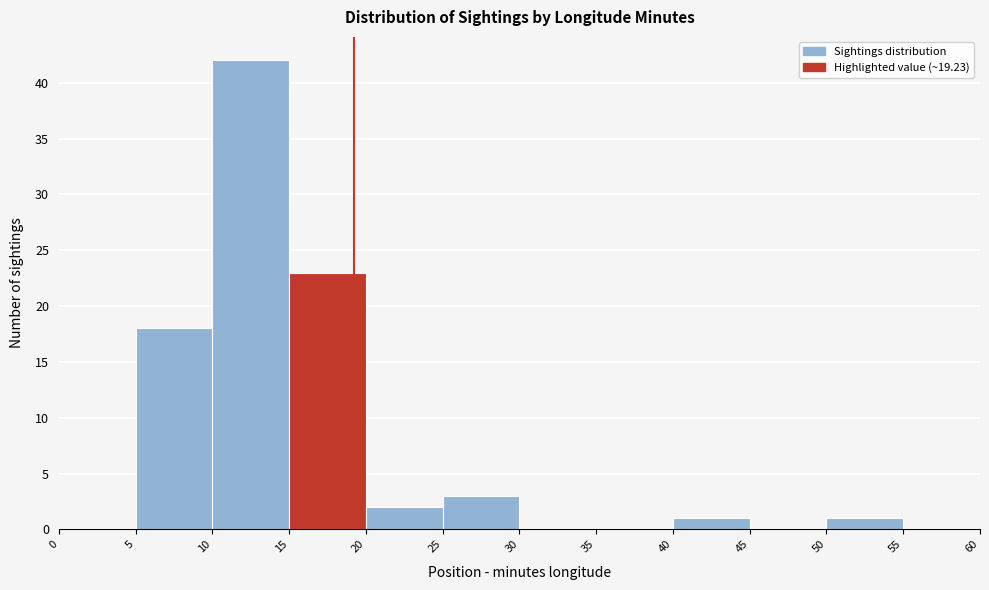

Which range on the x-axis has the tallest bar?

10 to 15